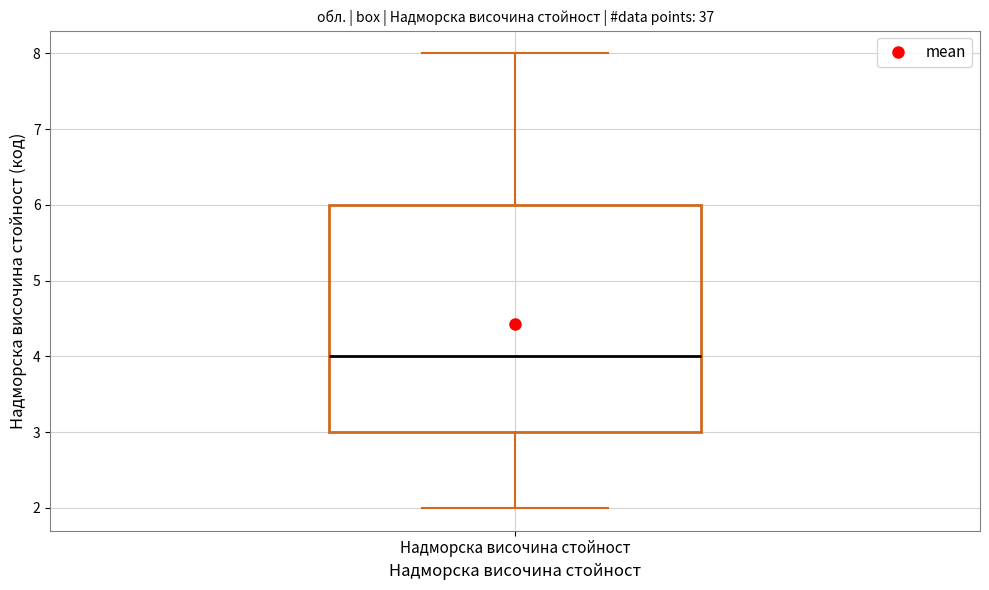

Transcribe this box plot: give where the median line is, the range the box spans, and where the two whiskers end, as read against the y-axis. The values are not printed on the chart, so give them approximately, as read against the axis.

median 4, box 3 to 6, whiskers 2 to 8